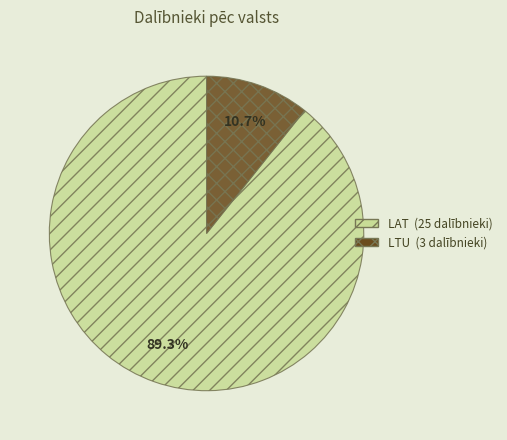

Rank the categories by value from lowest to highest.

LTU, LAT